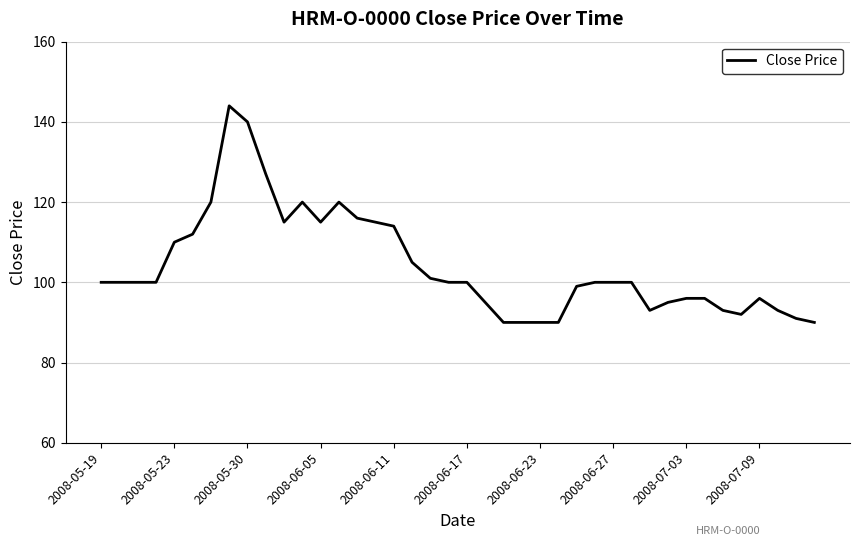

What is the smallest value displayed?

90